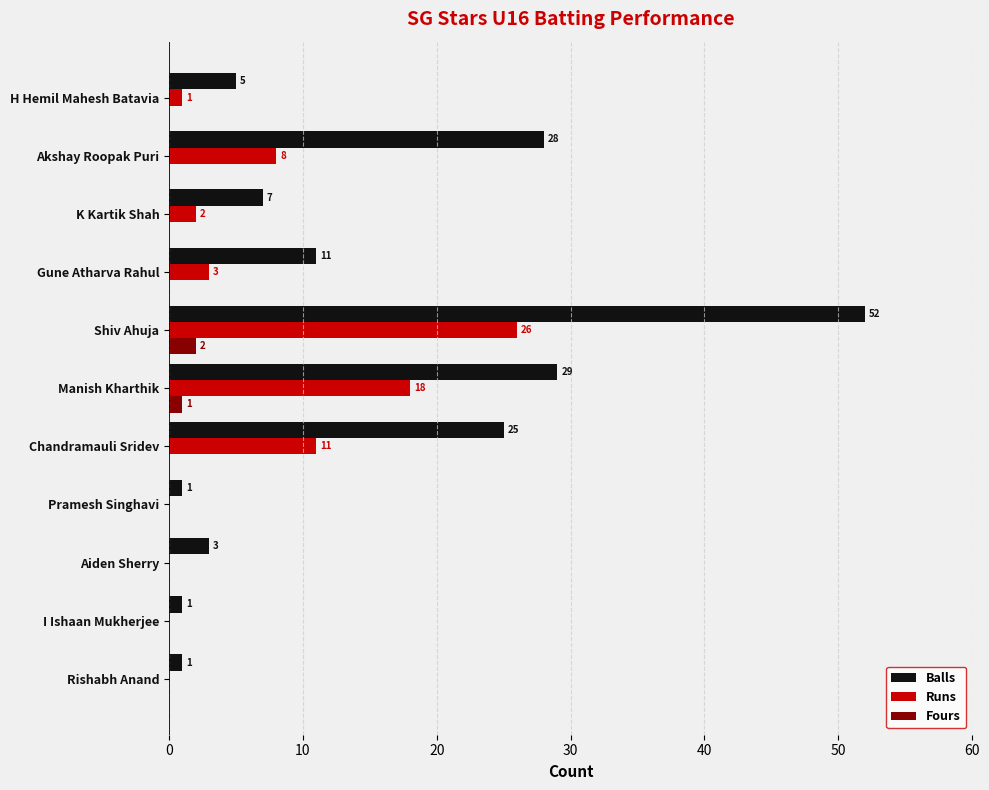

Is the value of Fours at Manish Kharthik greater than the value of Balls at Chandramauli Sridev?

No